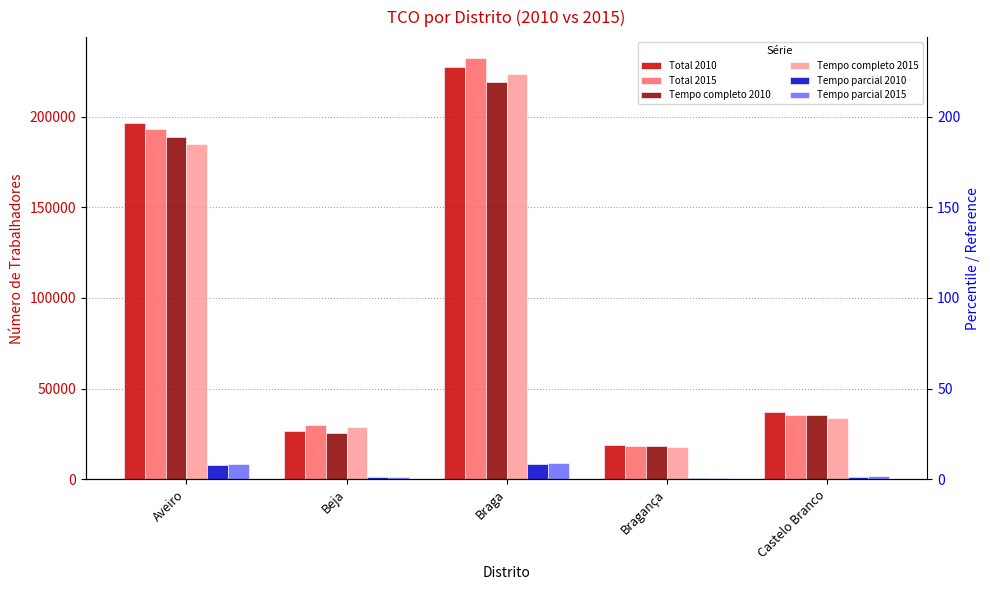

Reading left to right, what are all the values shown in this chart?

Total 2010: 196607	26903	227514	18980	37166
Total 2015: 193207	30156	232168	18508	35619
Tempo completo 2010: 188526	25813	219238	18175	35577
Tempo completo 2015: 184813	29028	223351	17619	33913
Tempo parcial 2010: 8081	1090	8276	805	1589
Tempo parcial 2015: 8394	1128	8817	889	1706